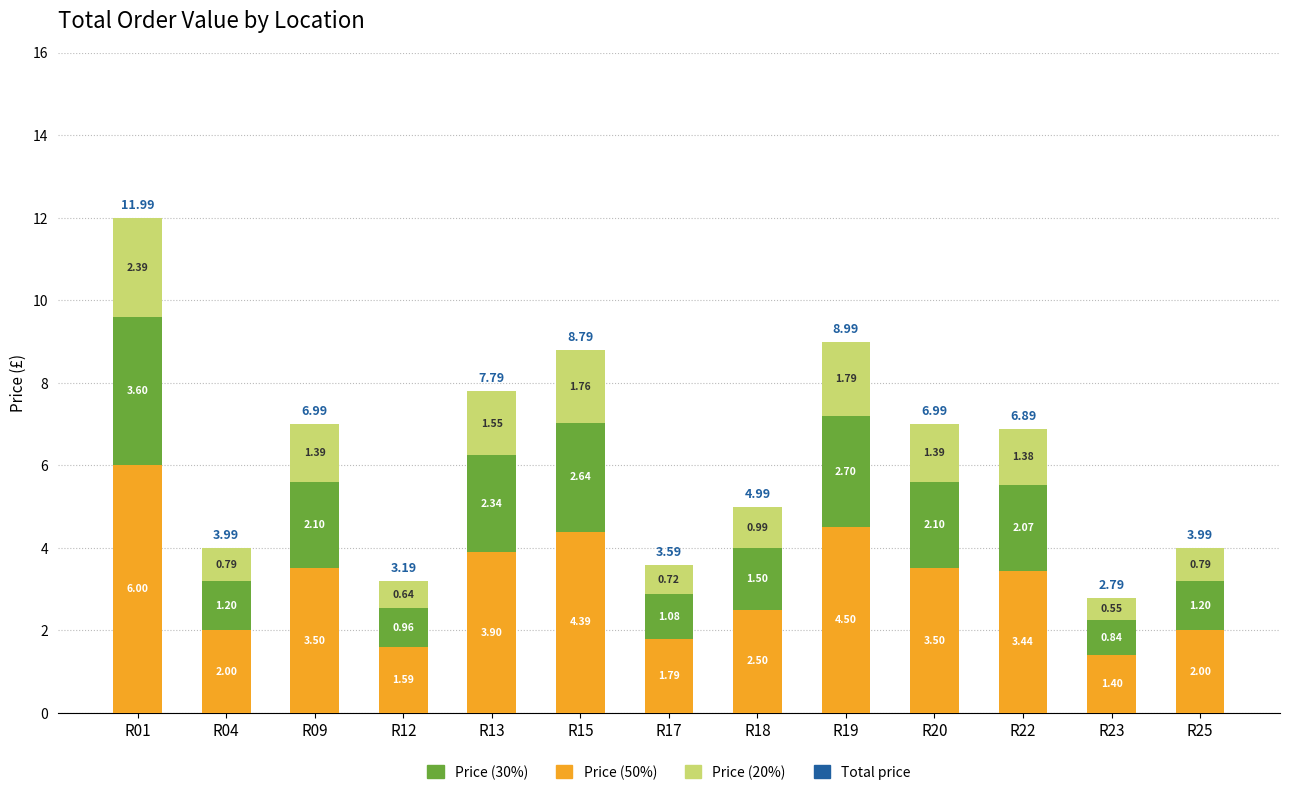

What is the sum of all Price (50%) values?

40.5